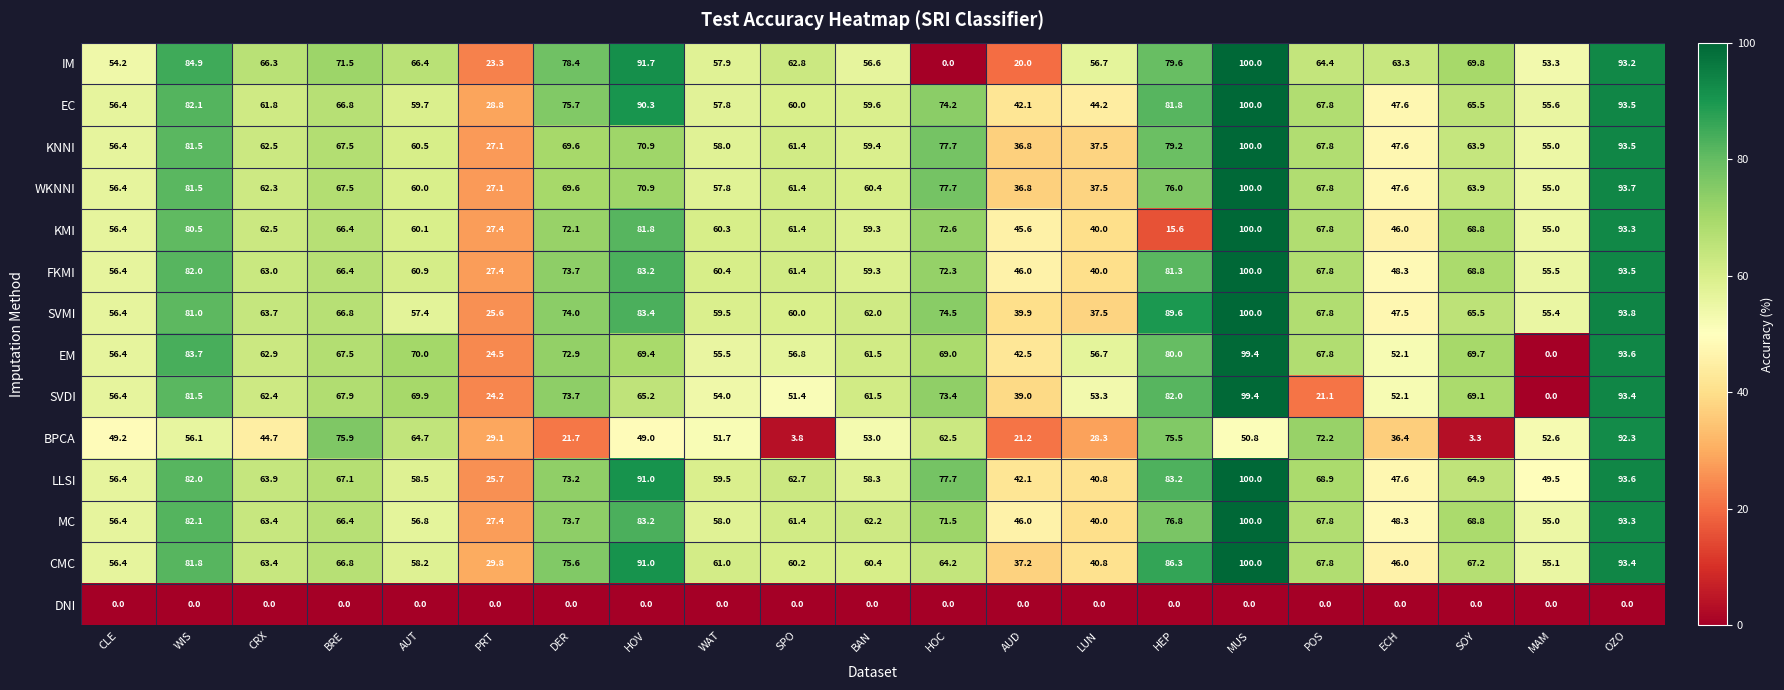

Where does the MC series first go above 63?

WIS